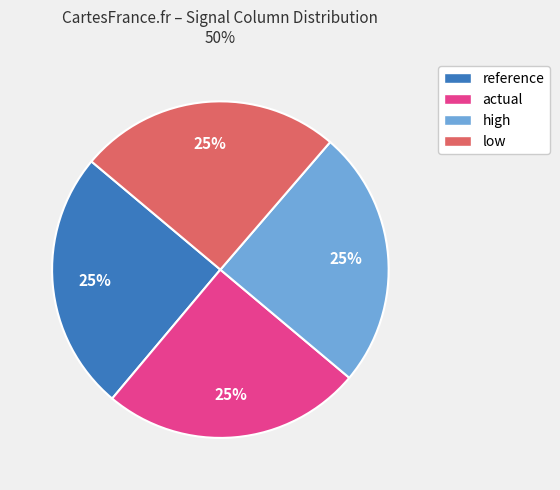

Approximately how many times larger is the value at low compared to reference?

1.0